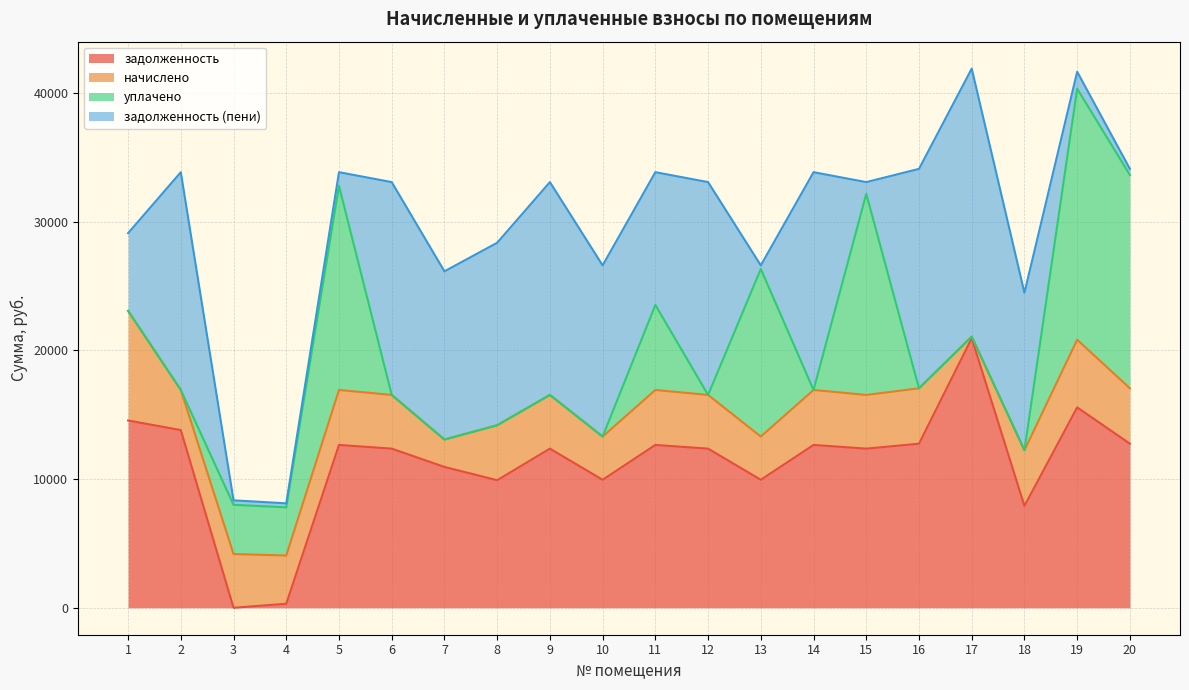

How many lines are shown in the chart?

4